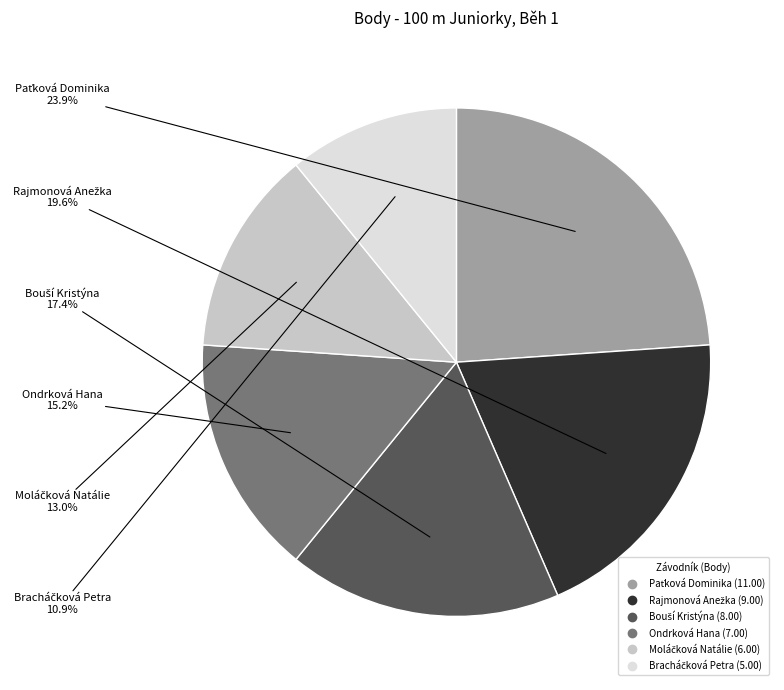

Does any single category account for the majority?

No